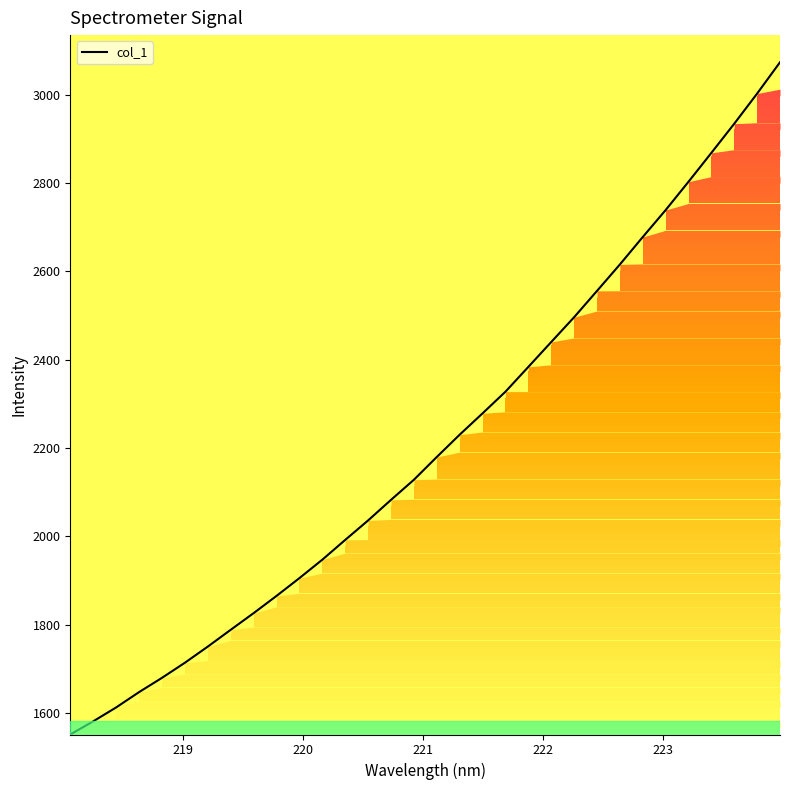

What is the difference between the maximum and minimum values?

1522.8